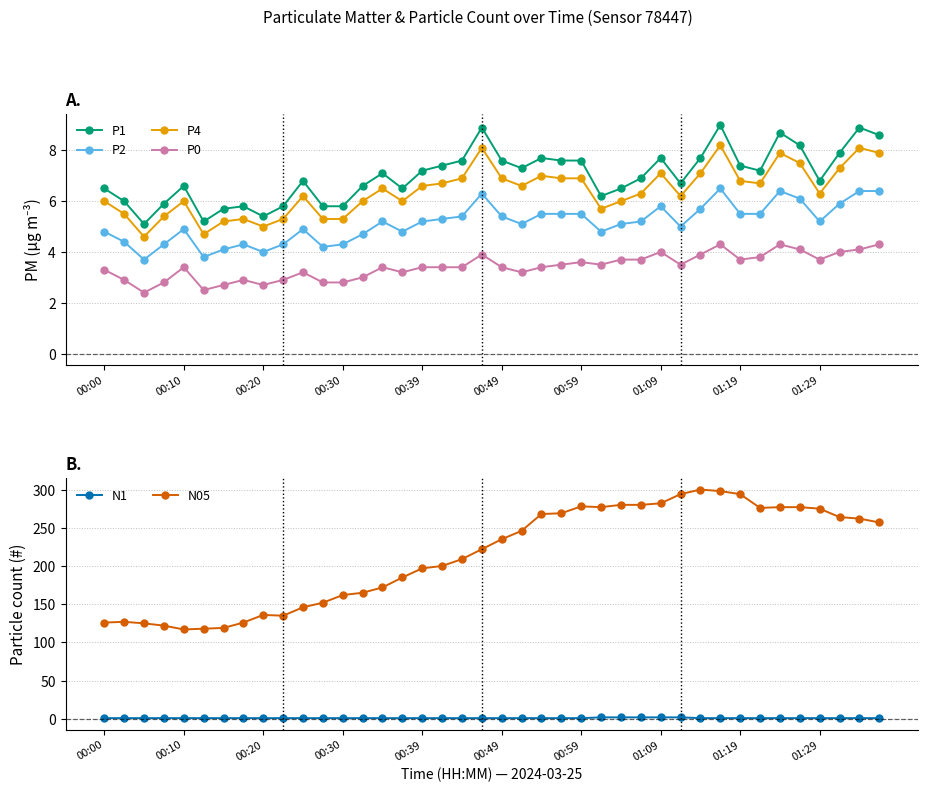

Rank the series at 13 from lowest to highest value.

N1, P0, P2, P4, P1, N05